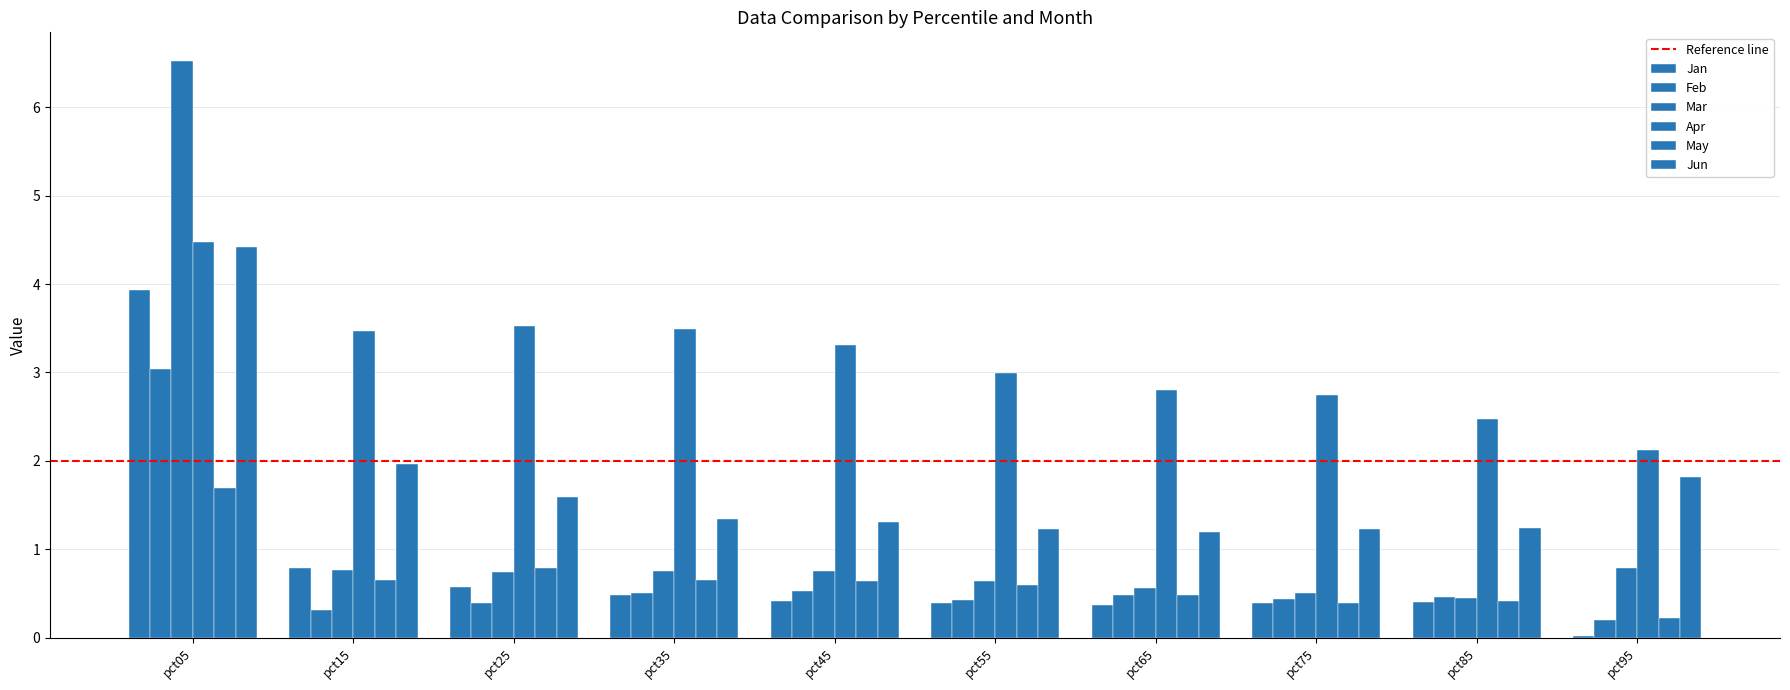

Does the chart contain stacked bars?

No